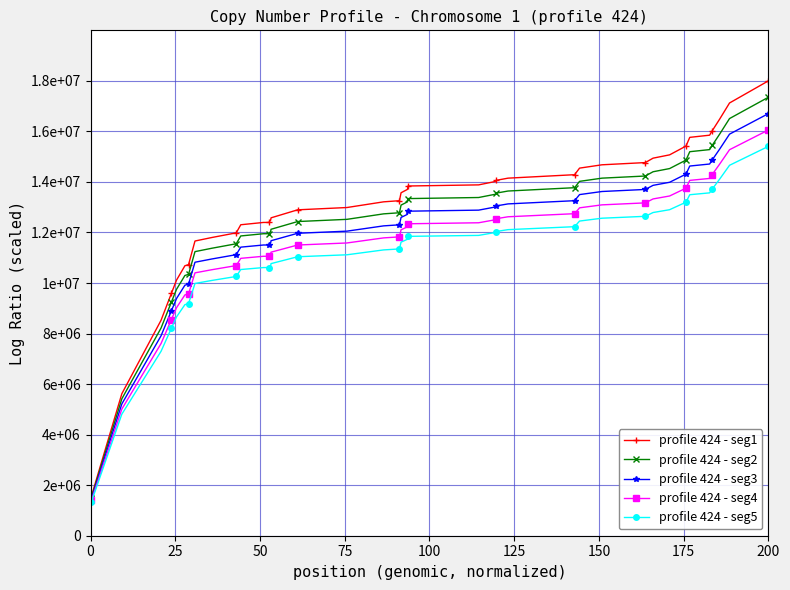

True or false: profile 424 - seg1 and profile 424 - seg3 intersect in this chart.

False